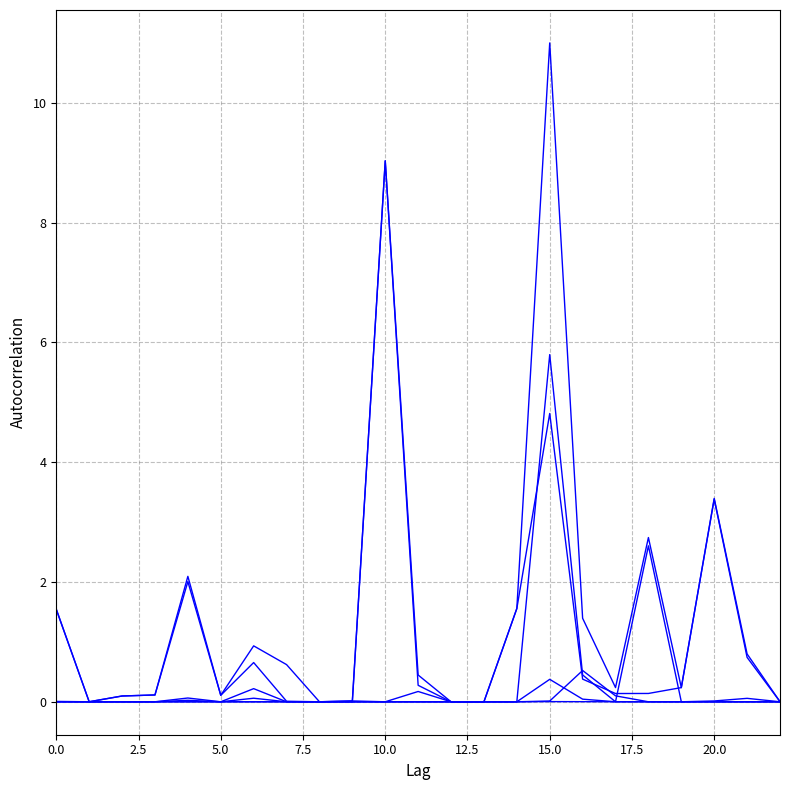

Is it true that Bonos equals 0.8 at 16?

False